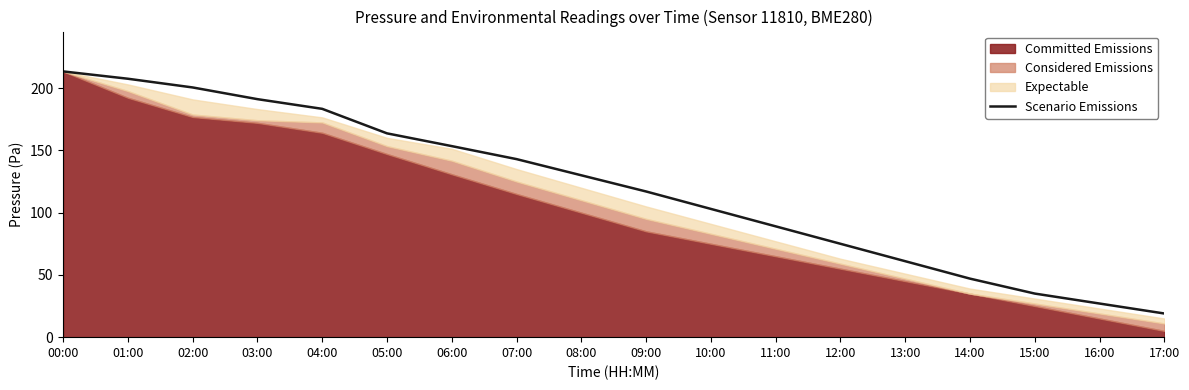

The value at 15:00 is 18.3. True or false?

False